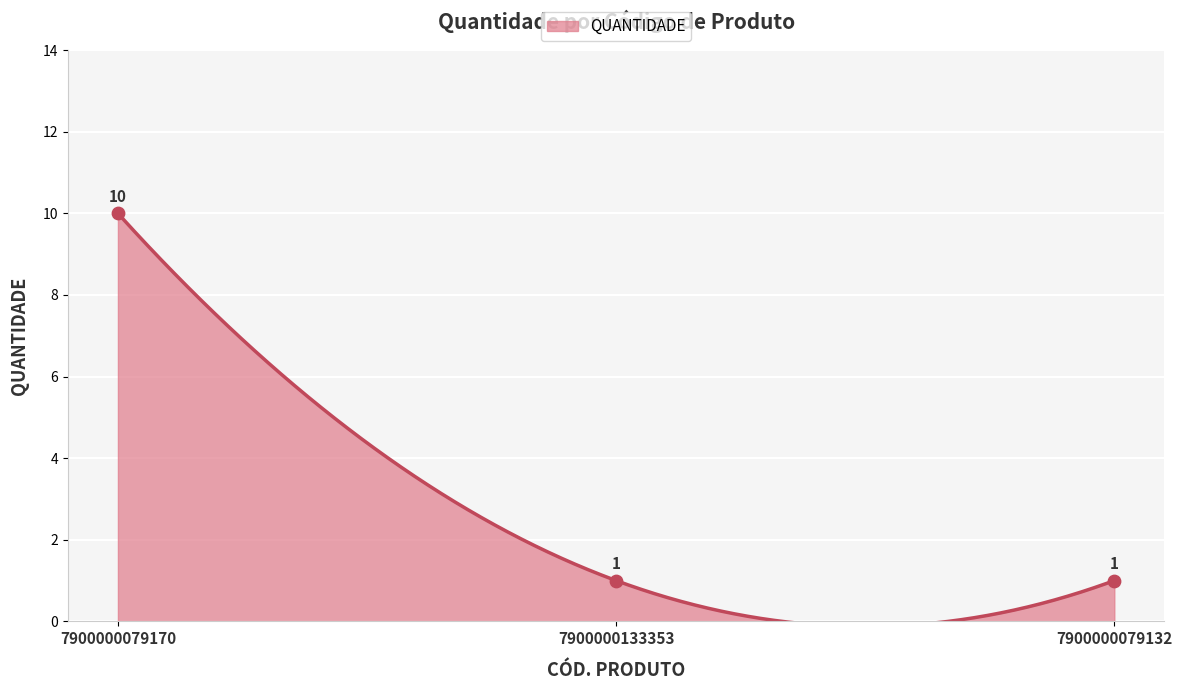

What is the ratio of the value at 7900000079132 to the value at 7900000079170?

0.1